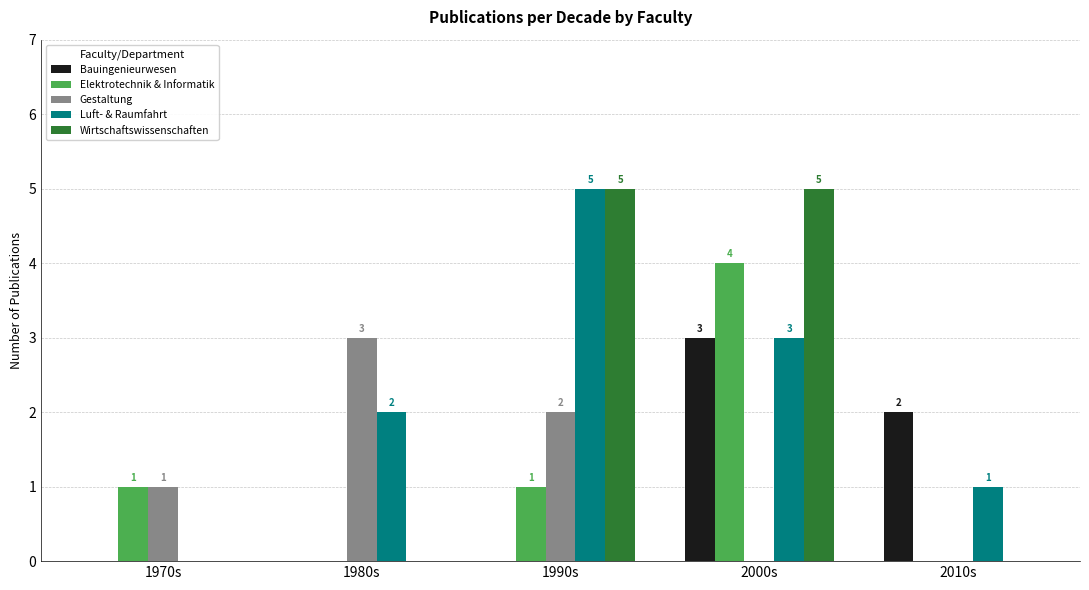

Reading left to right, what are all the values shown in this chart?

Bauingenieurwesen: 0	0	0	3	2
Elektrotechnik & Informatik: 1	0	1	4	0
Gestaltung: 1	3	2	0	0
Luft- & Raumfahrt: 0	2	5	3	1
Wirtschaftswissenschaften: 0	0	5	5	0